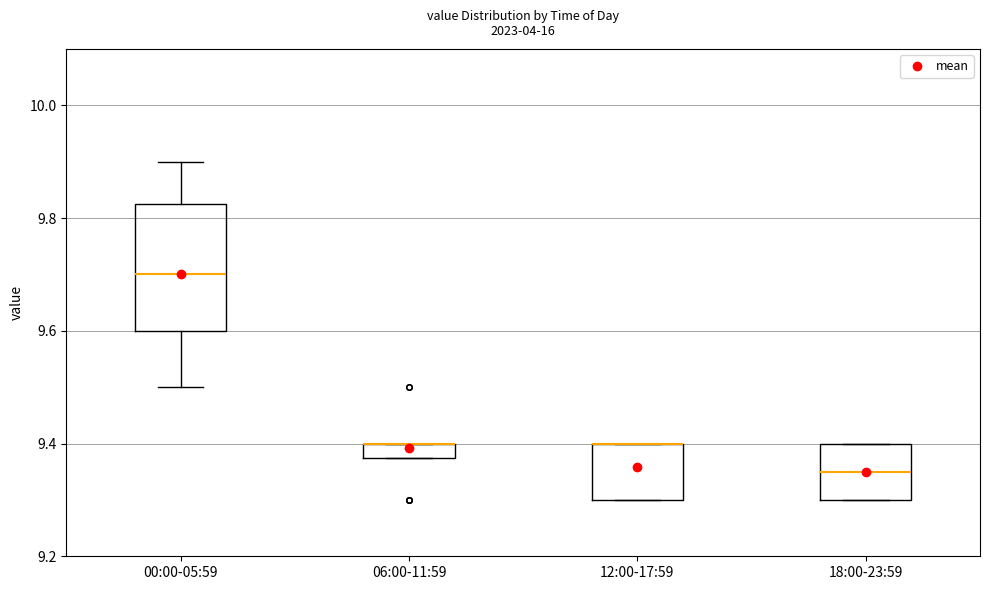

Where does the upper whisker of the box for 00:00-05:59 end on the y-axis? The values are not printed on the chart, so give them approximately, as read against the axis.

9.90